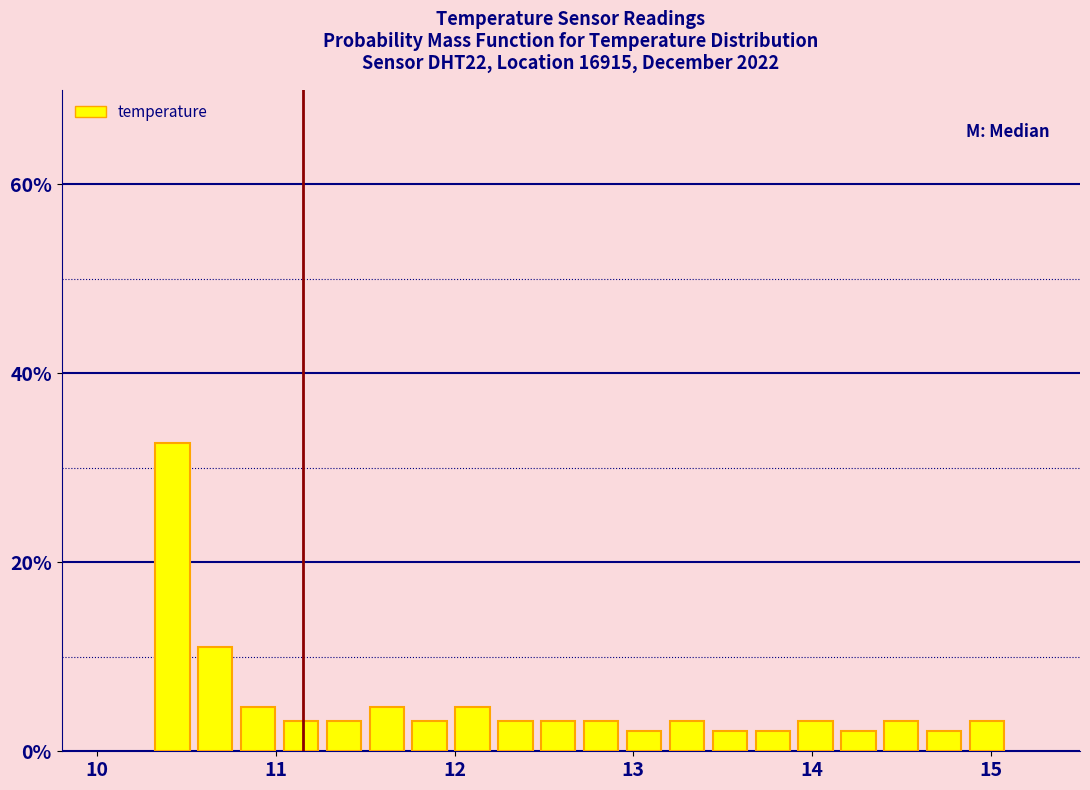

Read against the x-axis, roughly where is the centre of the tallest bar?

10.4